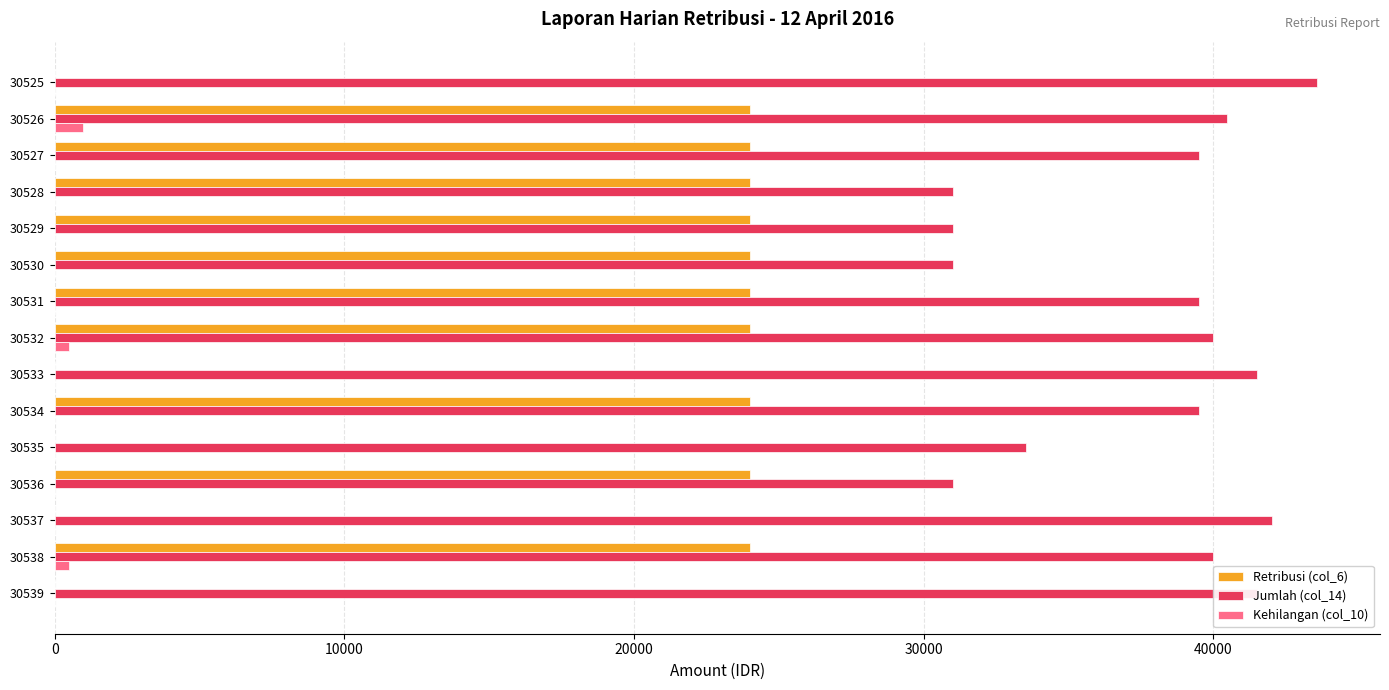

Between 30530 and 30535, which series saw the biggest shift?

Retribusi (col_6)